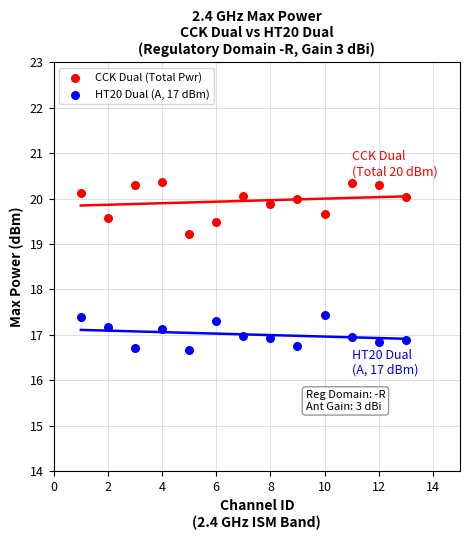

What are all the series names shown in the legend?

CCK Dual (Total Pwr), HT20 Dual (A, 17 dBm)